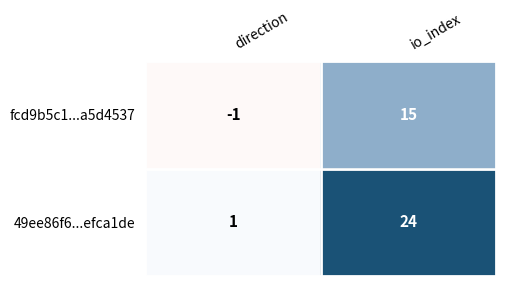

Between direction and io_index, which series saw the biggest shift?

49ee86f6...efca1de